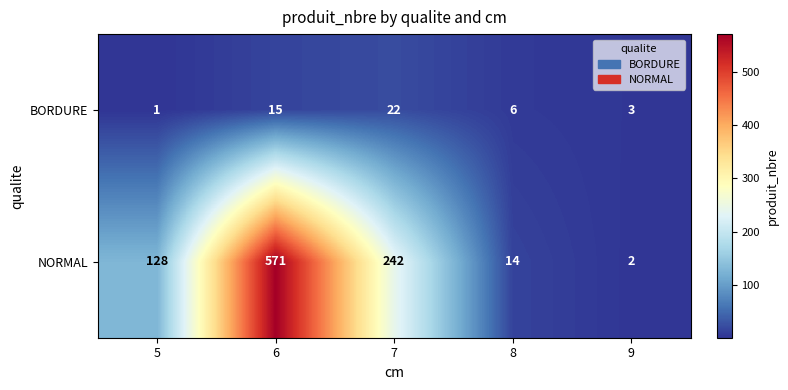

What is the minimum value shown in the chart?

1